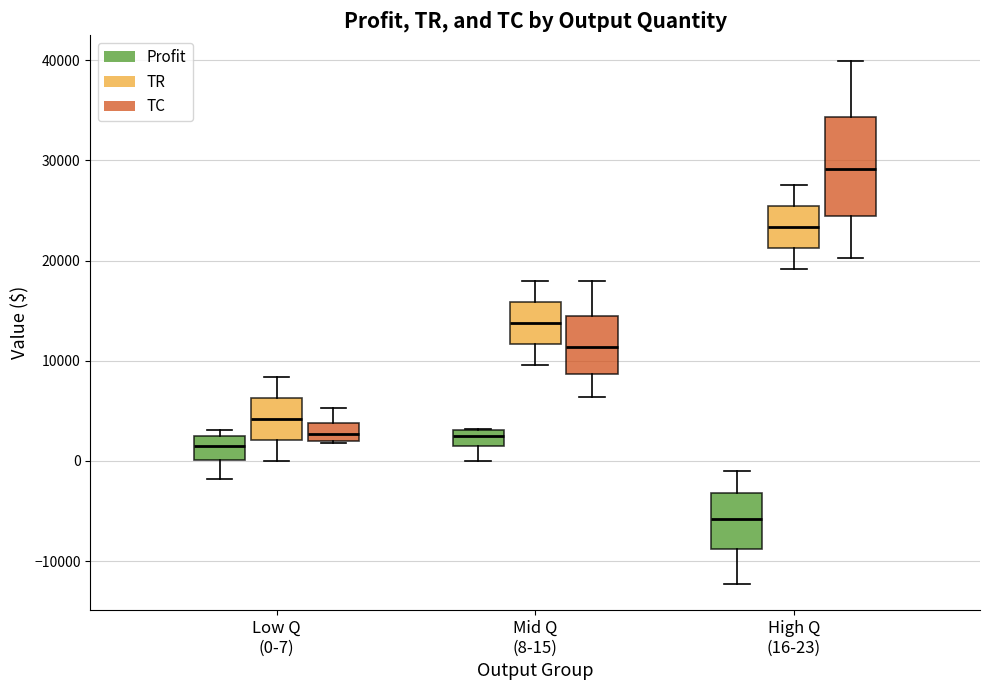

Comparing the boxes themselves (not the whiskers), which one is the tallest?

High Q (16-23) (TC)